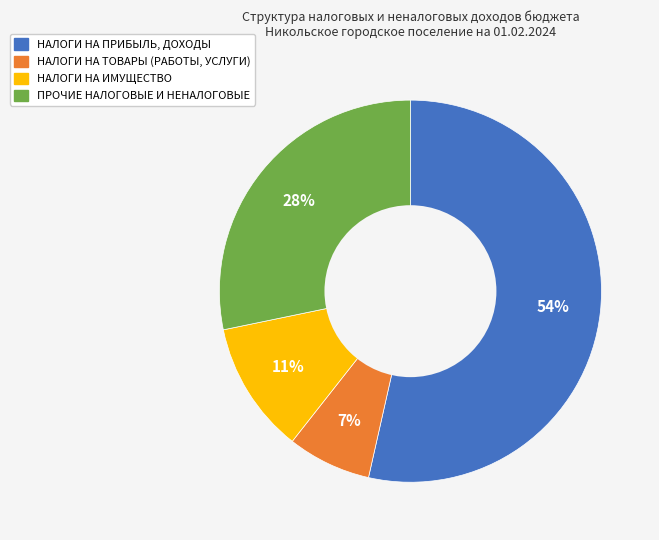

To the nearest percent, what is the average slice percentage?

25%